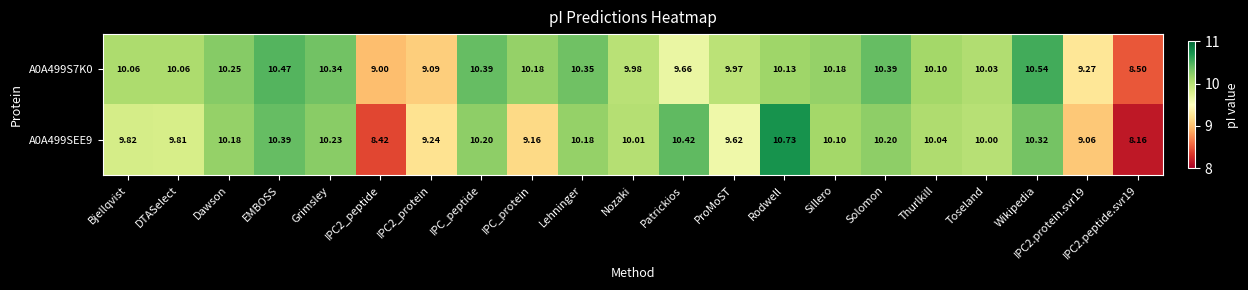

At which label does A0A499SEE9 reach its peak?

Rodwell